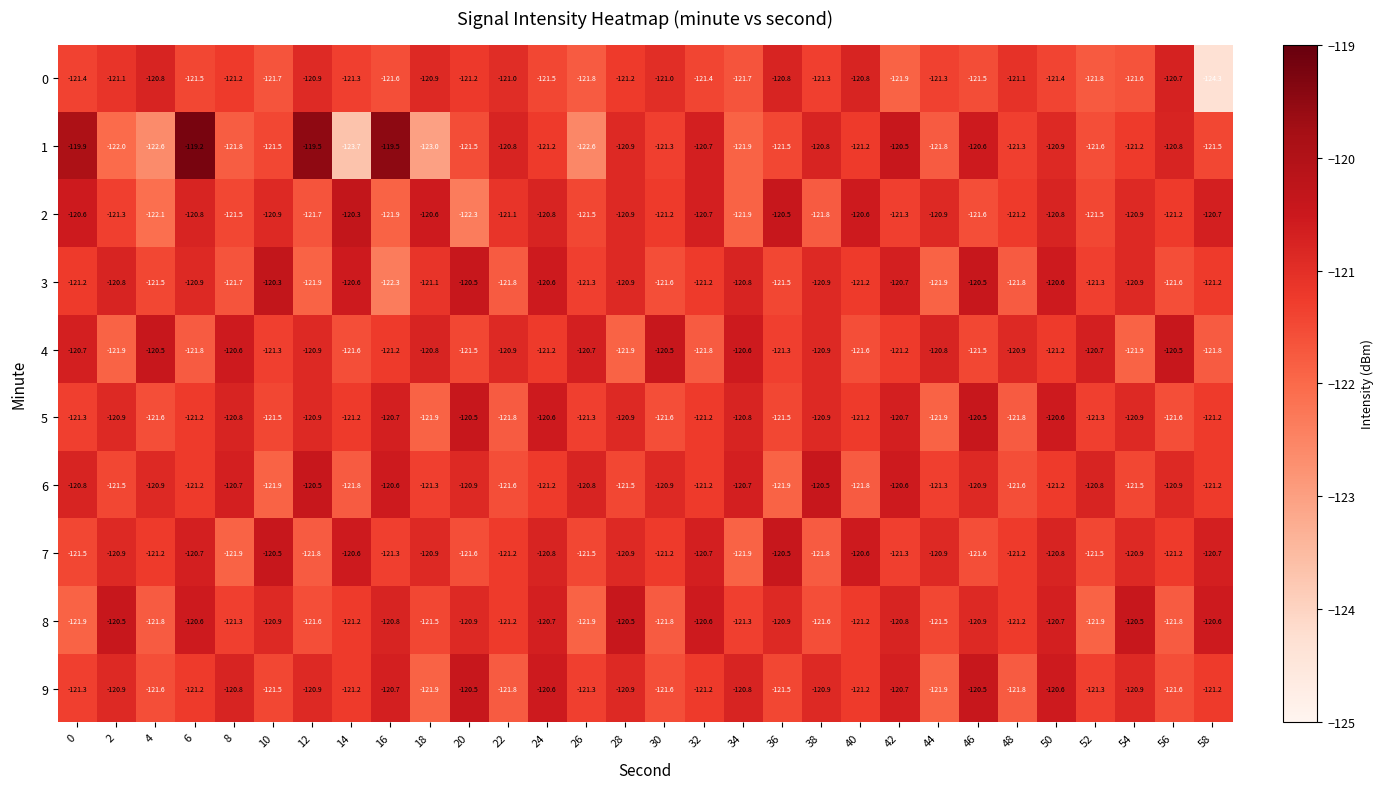

What is the total value across all series at 4?

-1214.6